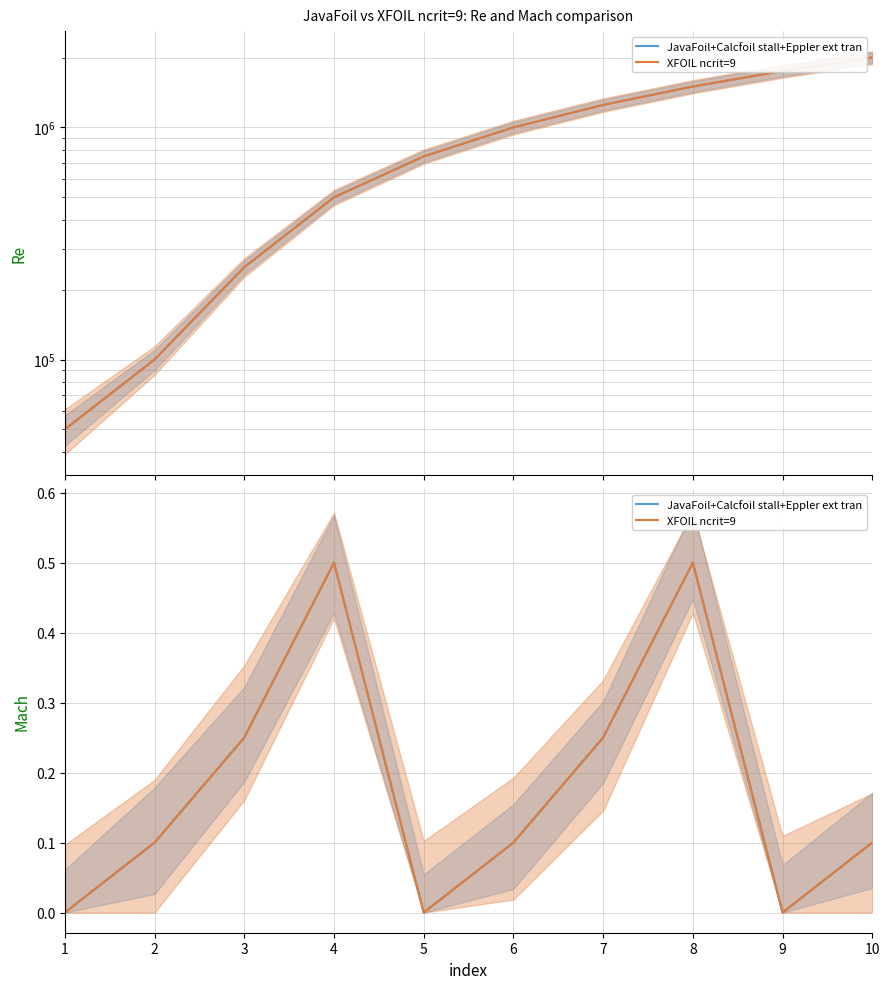

How many distinct data groups are displayed?

2